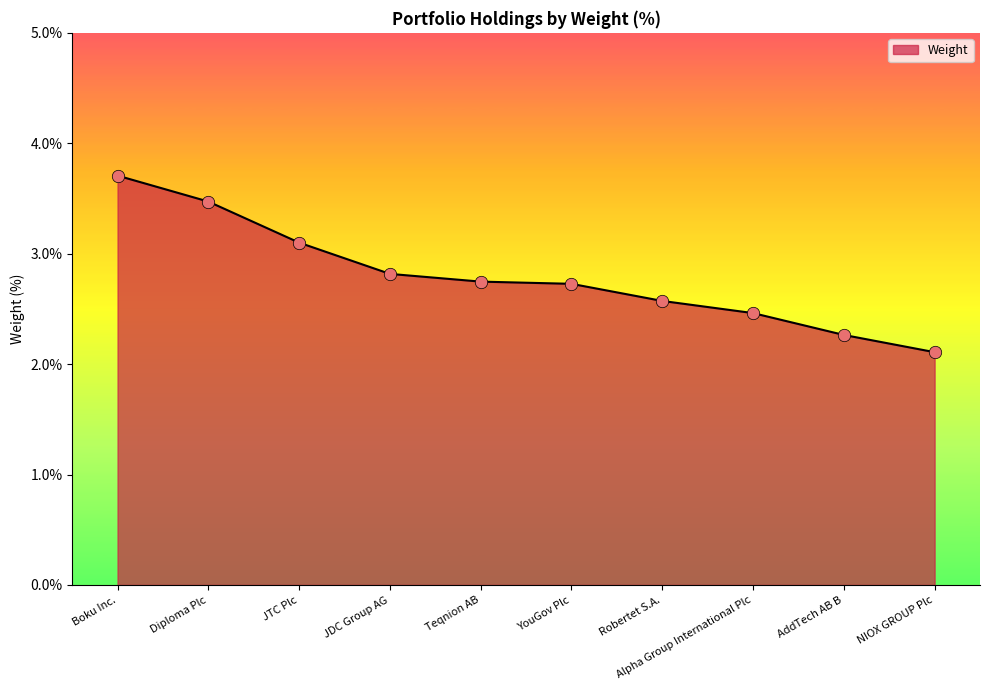

What is the ratio of the value at Robertet S.A. to the value at Teqnion AB?

0.9